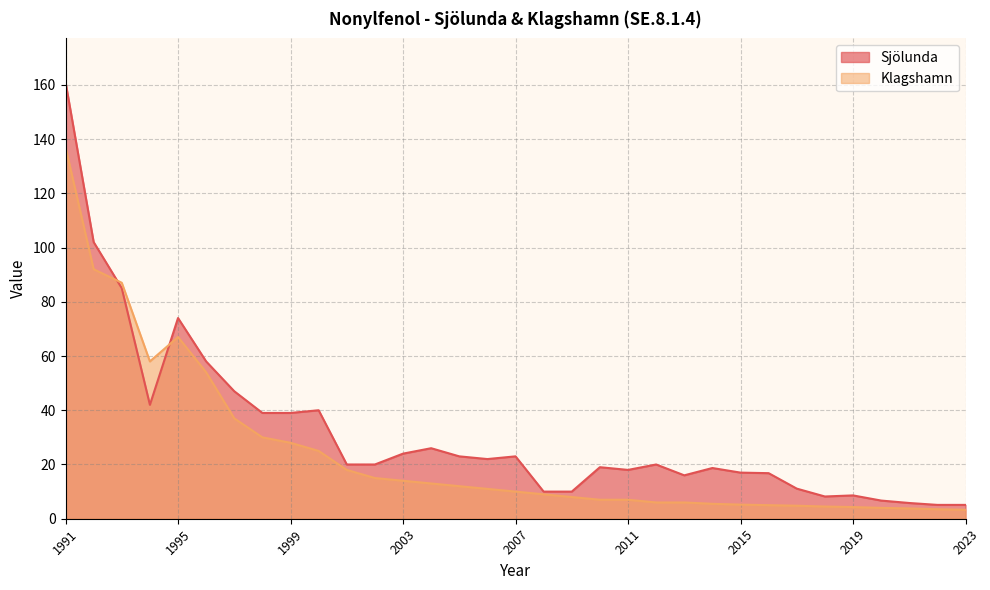

At which category is the sum across all series the highest?

1991